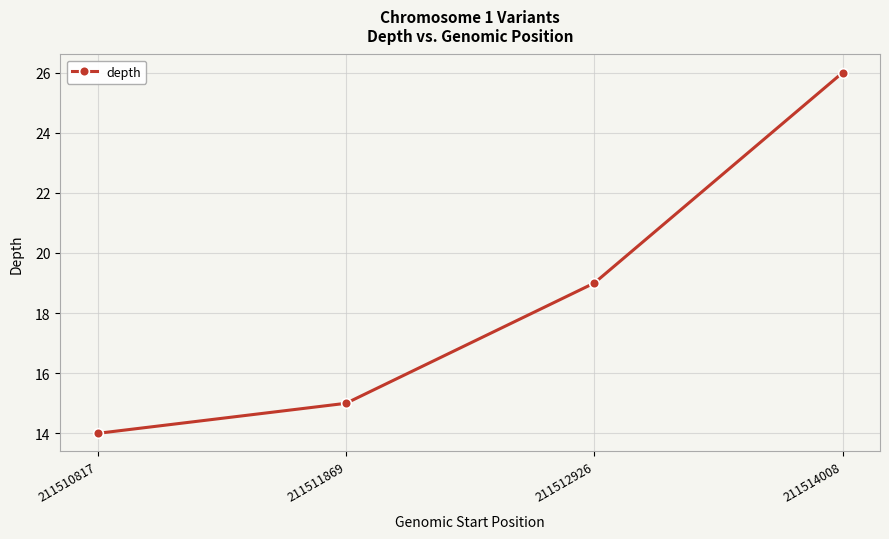

Which category has the highest value across all series?

211514008